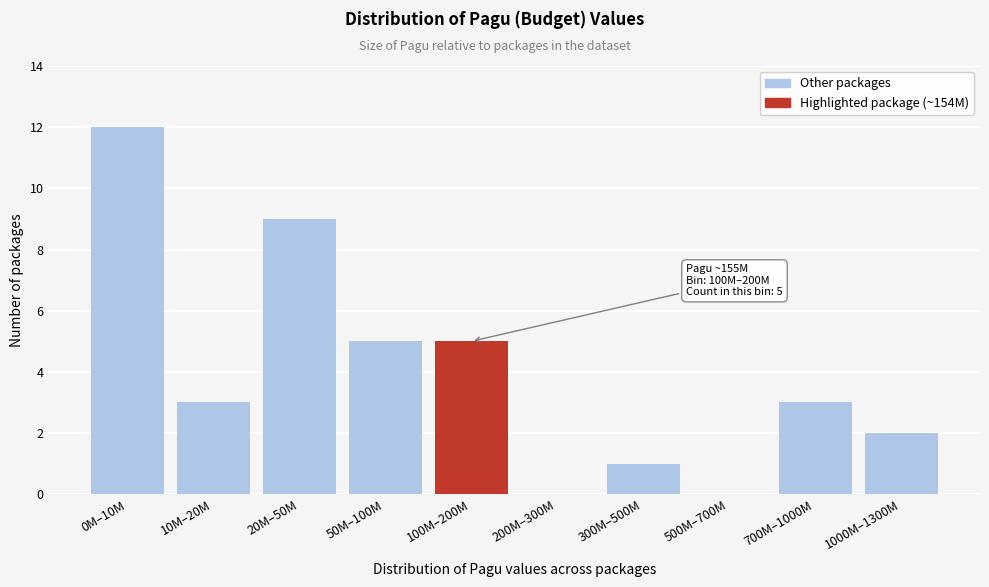

Reading right to left, what are all the values shown in this chart?

1000M–1300M=2	700M–1000M=3	500M–700M=0	300M–500M=1	200M–300M=0	100M–200M=5	50M–100M=5	20M–50M=9	10M–20M=3	0M–10M=12